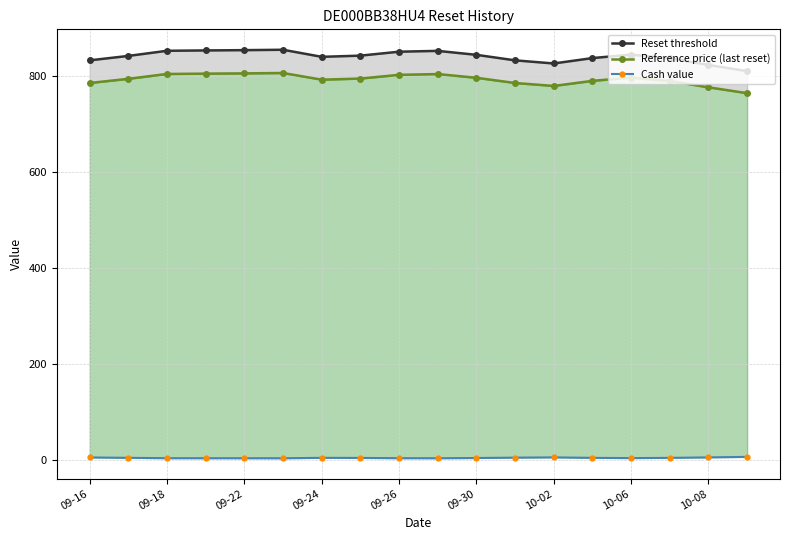

Rank the series at 09-22 from highest to lowest value.

Reset threshold, Reference price (last reset), Cash value